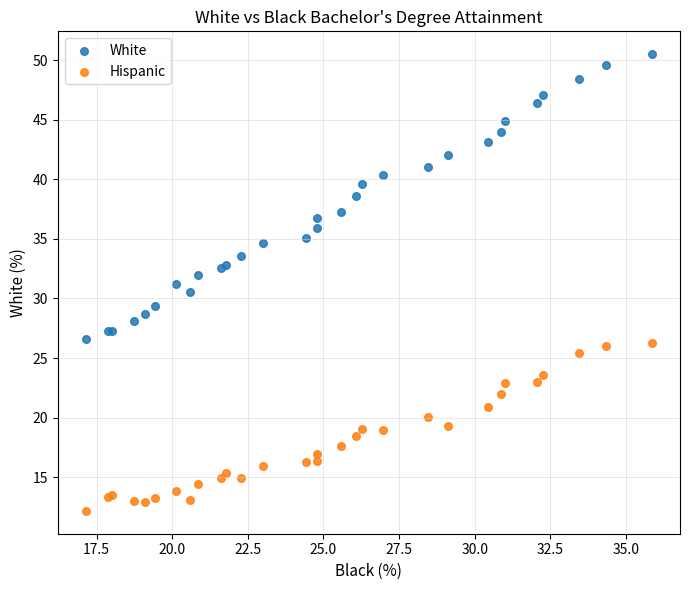

Which series reaches the maximum Y coordinate?

White